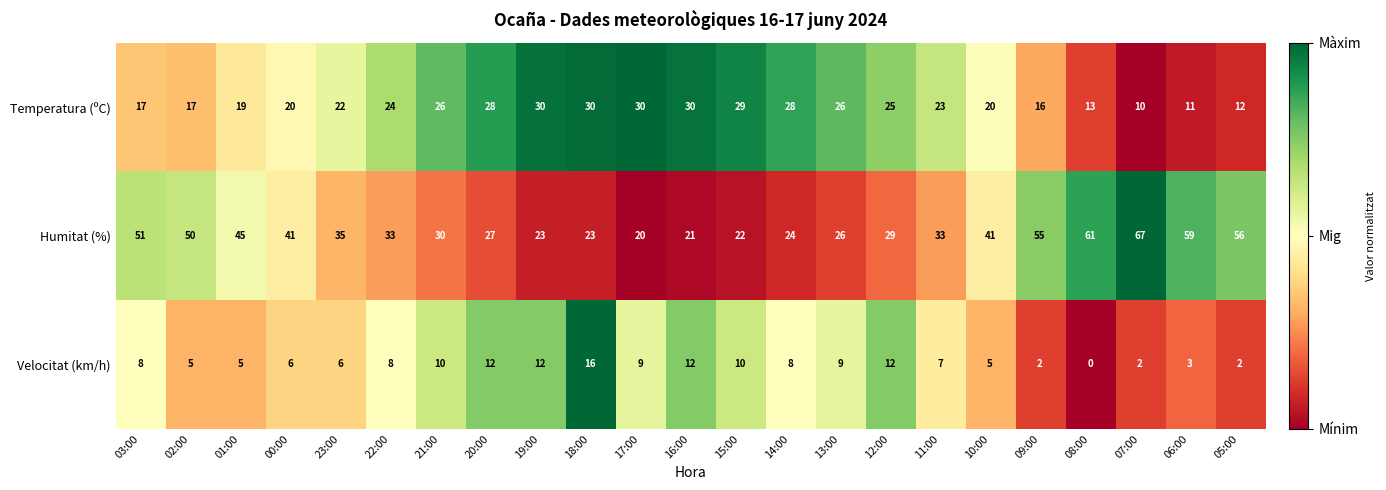

List the series in order of their peak value, highest first.

Humitat (%), Temperatura (ºC), Velocitat (km/h)